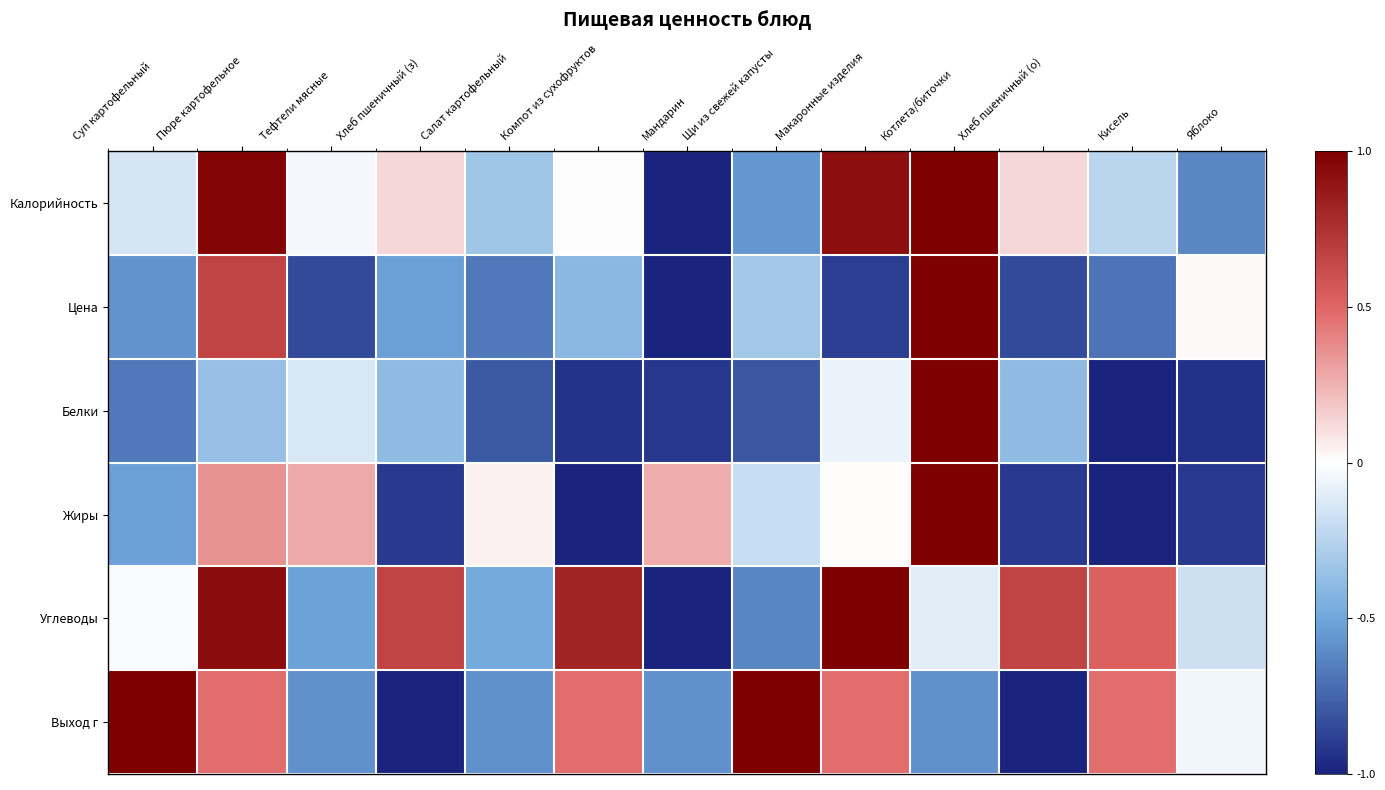

Rank the series by their maximum value, from highest to lowest.

Калорийность, Цена, Белки, Жиры, Углеводы, Выход г